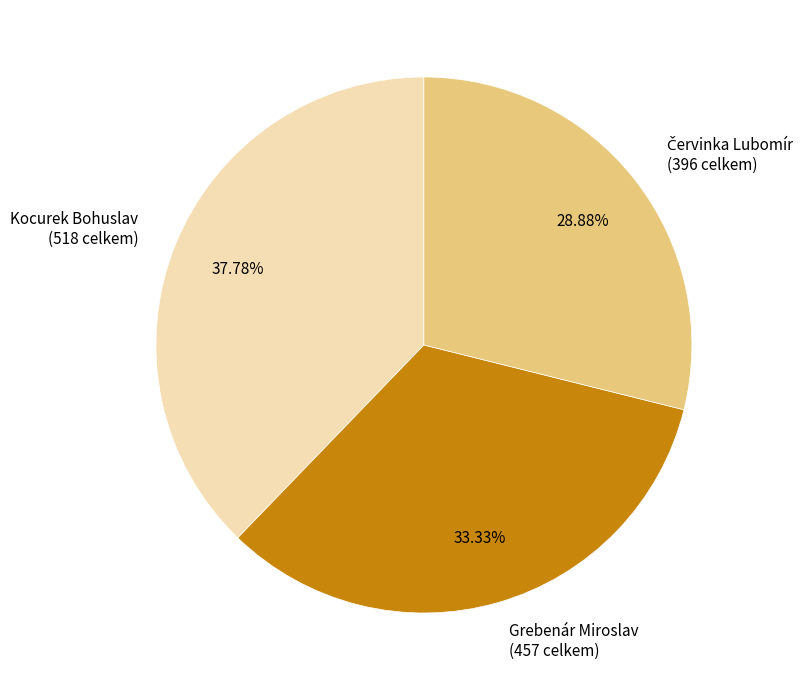

Does any single category account for the majority?

No